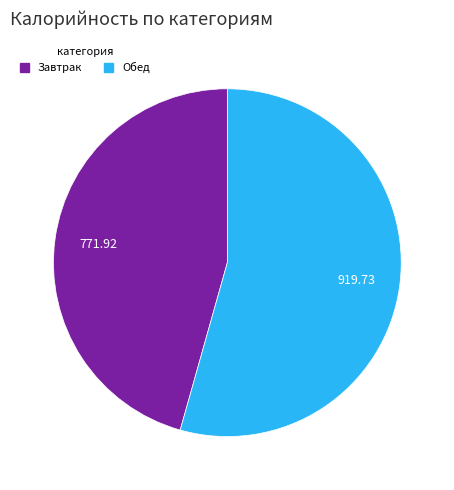

Does any single category account for the majority?

Yes